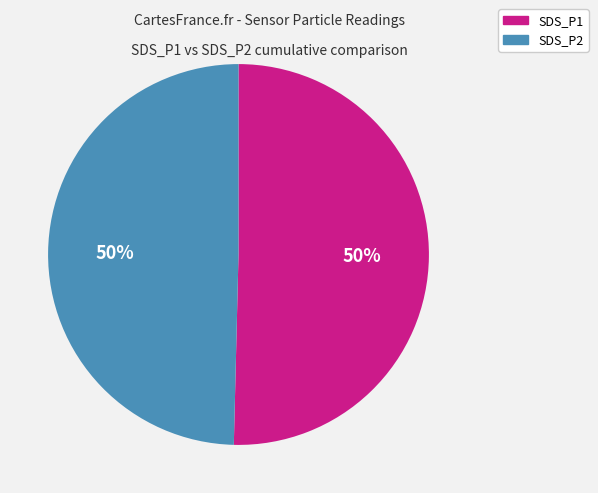

True or false: SDS_P2 accounts for 36% of the total.

False